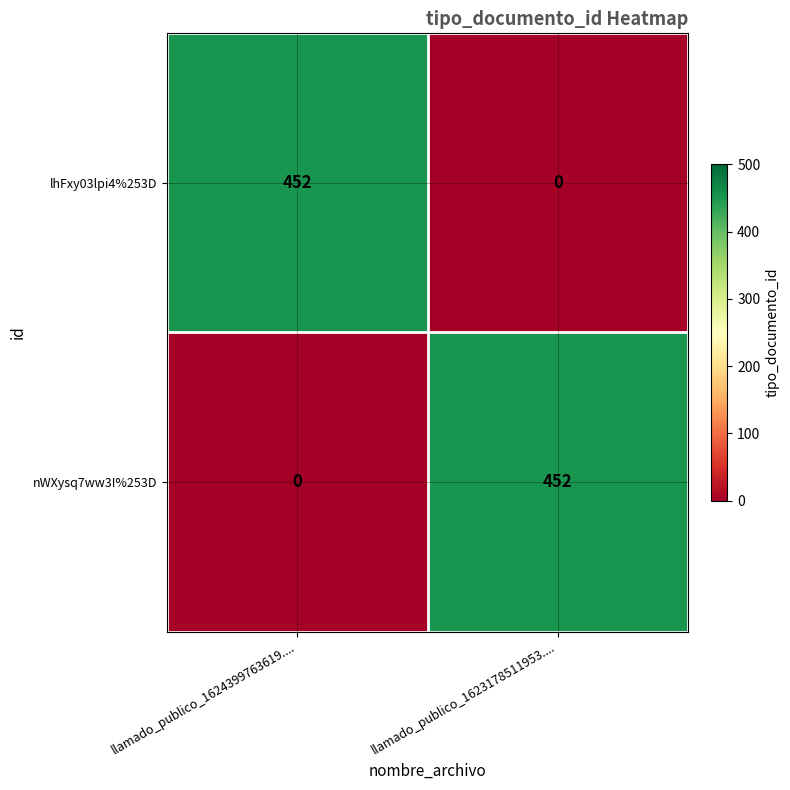

Is the value of lhFxy03lpi4%253D at llamado_publico_1624399763619.... greater than the value of nWXysq7ww3I%253D at llamado_publico_1624399763619....?

Yes